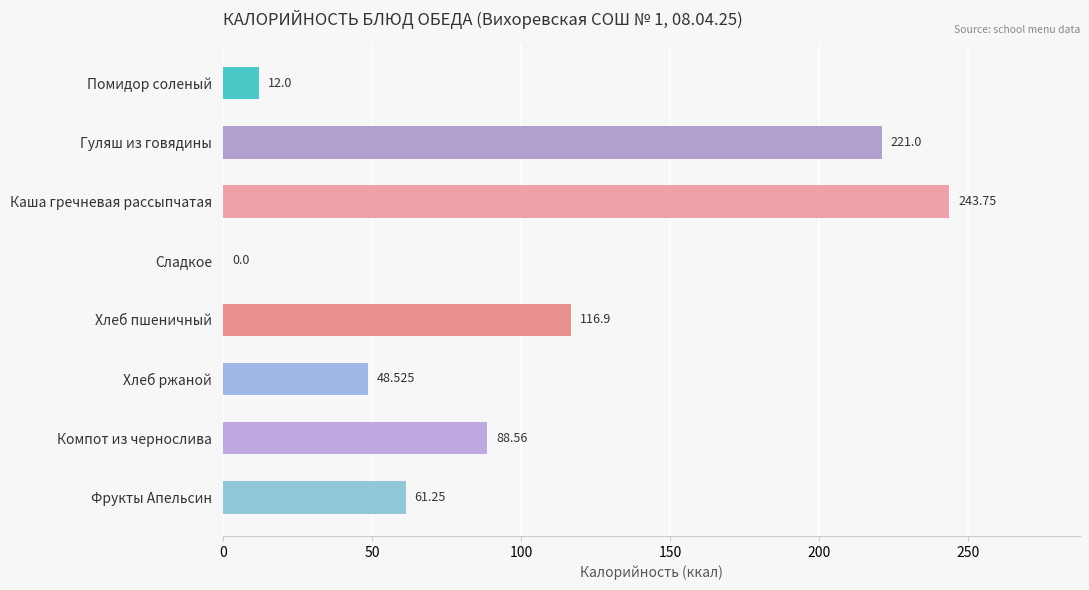

Which has a higher value, Сладкое or Хлеб пшеничный?

Хлеб пшеничный